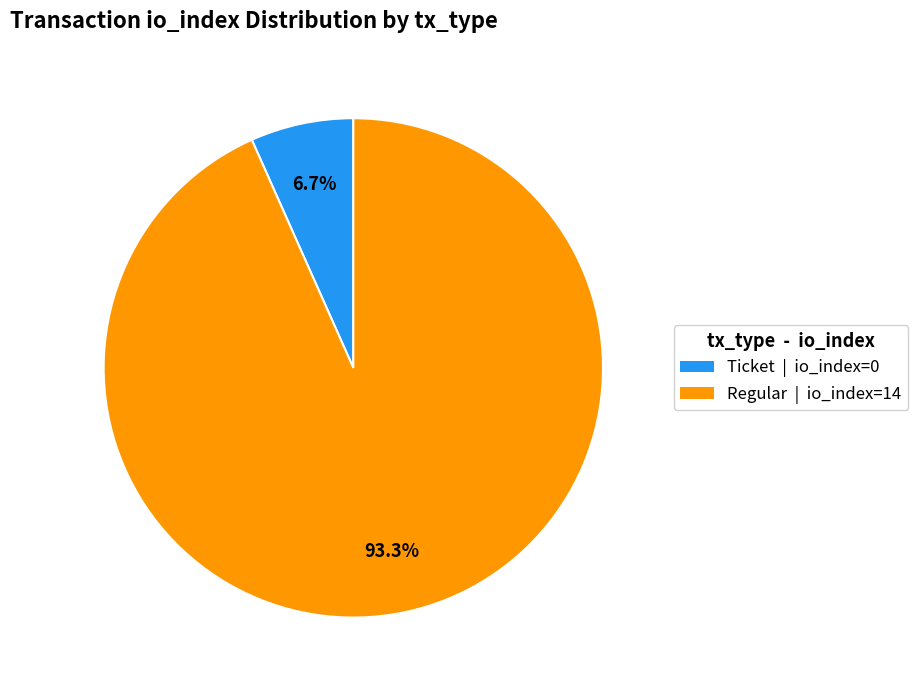

To the nearest percent, what is the average slice percentage?

50%